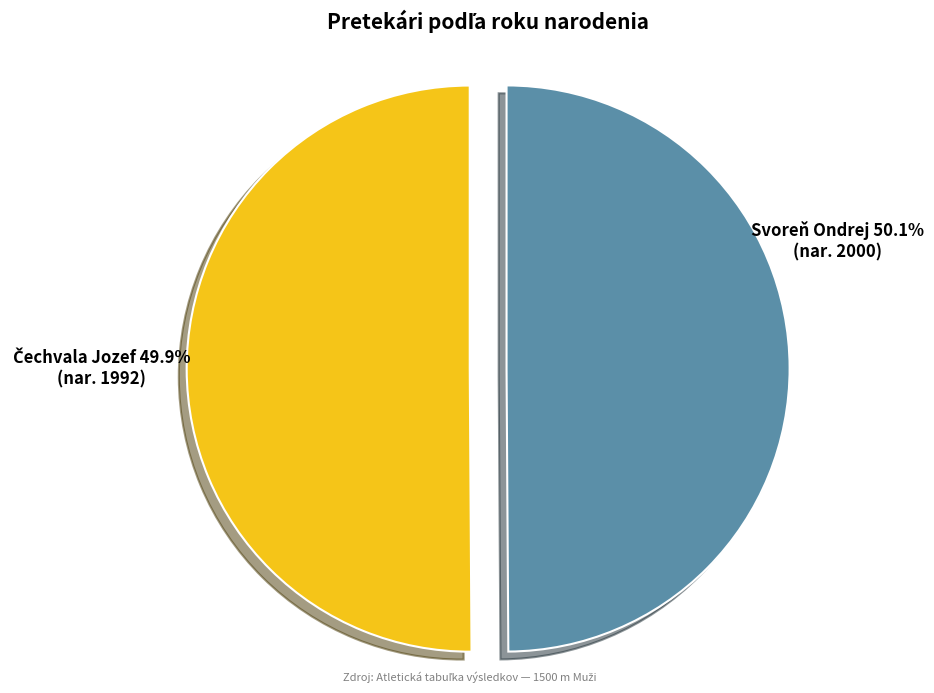

Count the number of slices in the pie.

2